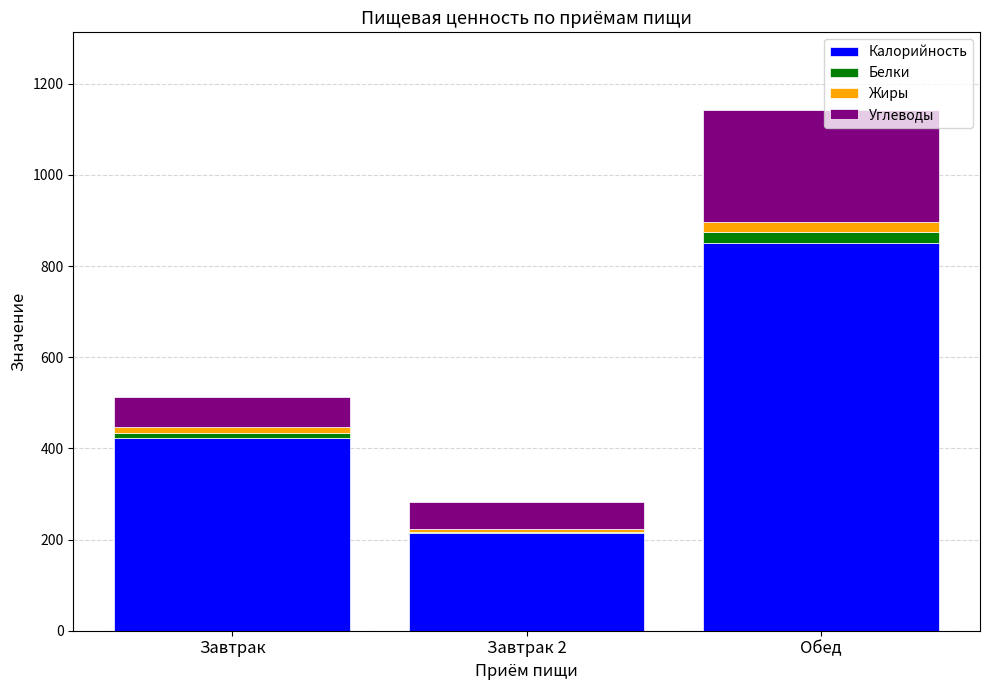

At which category is the sum across all series the highest?

Обед